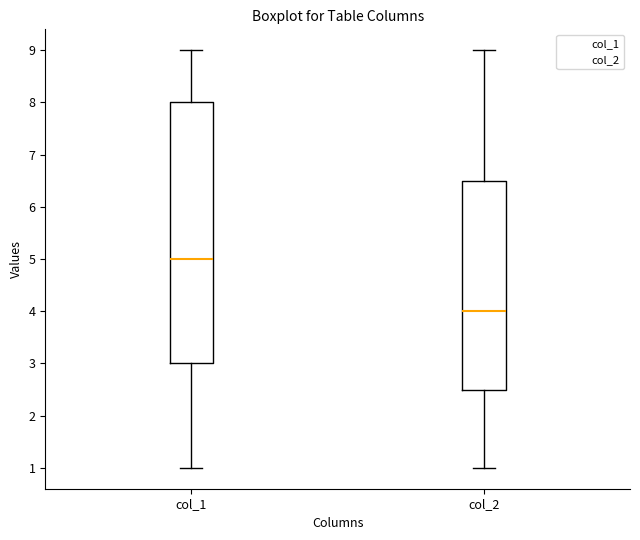

Which box is the tallest, from its lower edge to its upper edge?

col_1